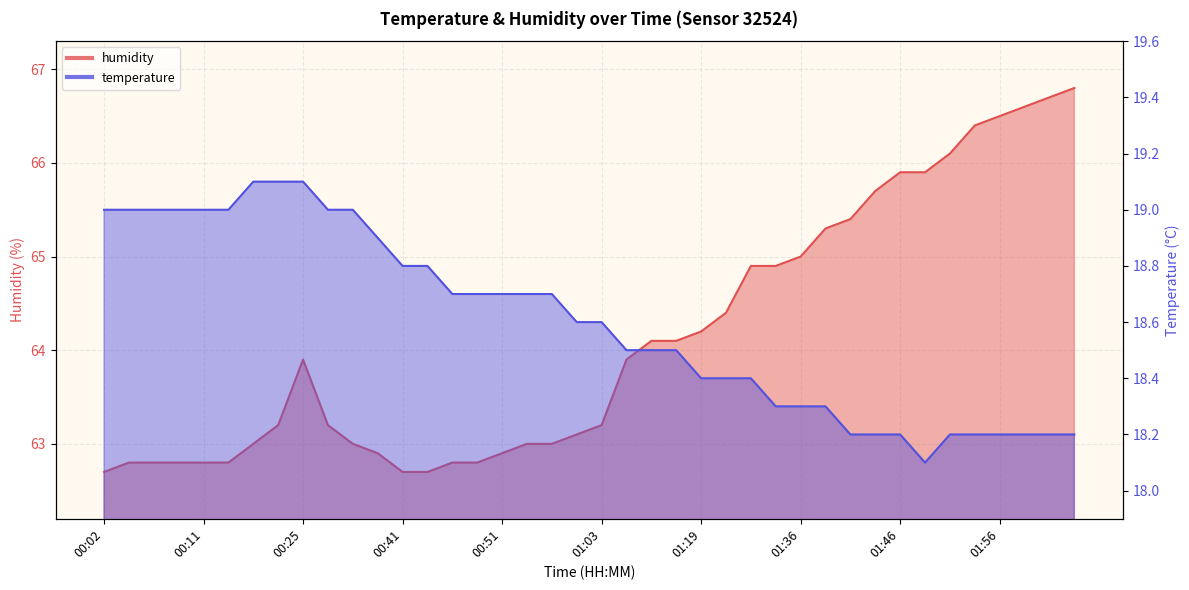

At which label is temperature closest to 18?

01:48